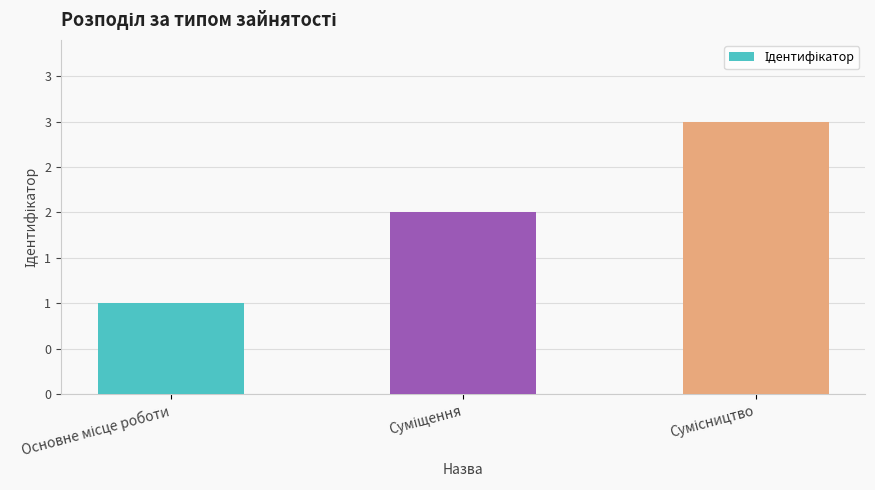

Between Основне місце роботи and Суміщення, which is larger?

Суміщення